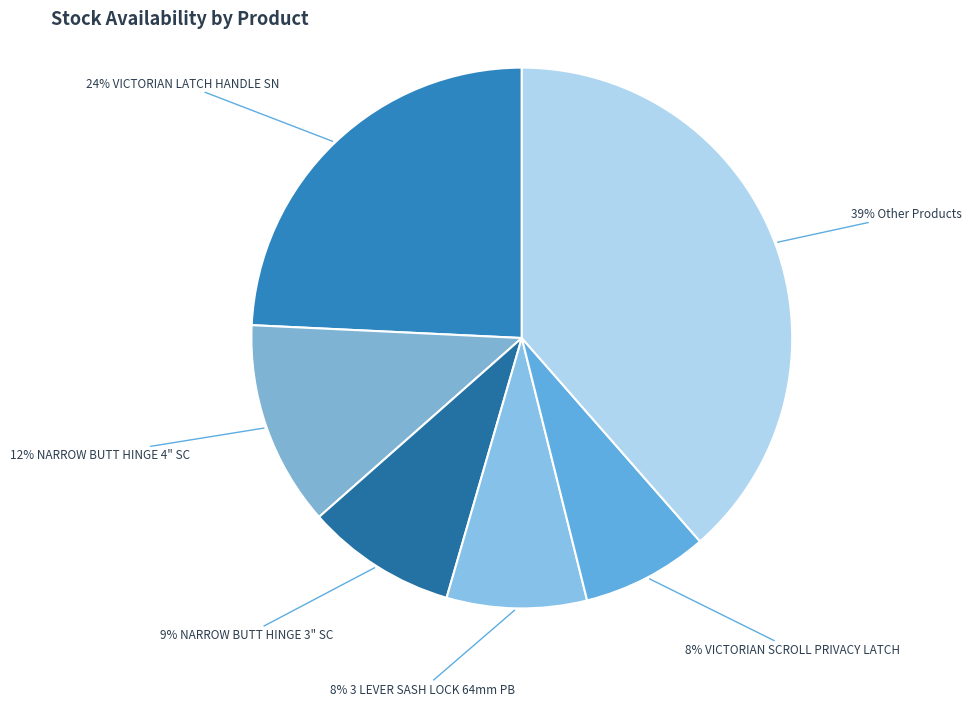

To the nearest percent, what is the average slice percentage?

17%